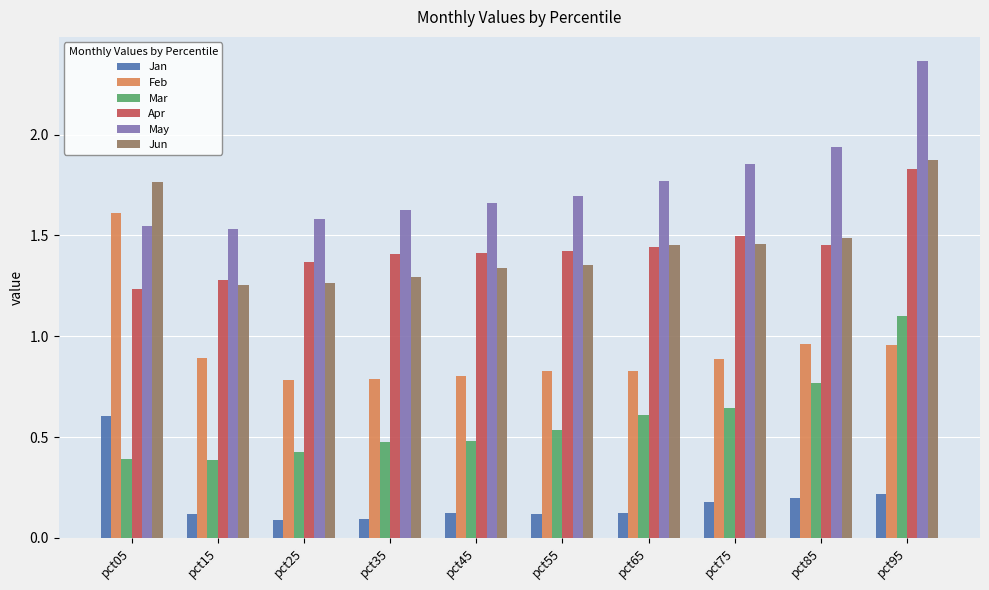

What is the sum of the May values at pct05 and pct45?

3.2